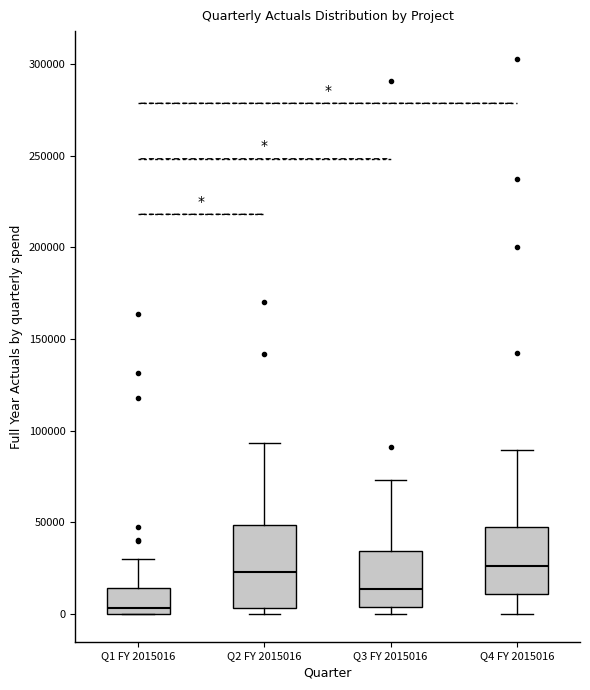

Where is the lower edge of the box for Q1 FY 2015016 on the y-axis? The values are not printed on the chart, so give them approximately, as read against the axis.

0